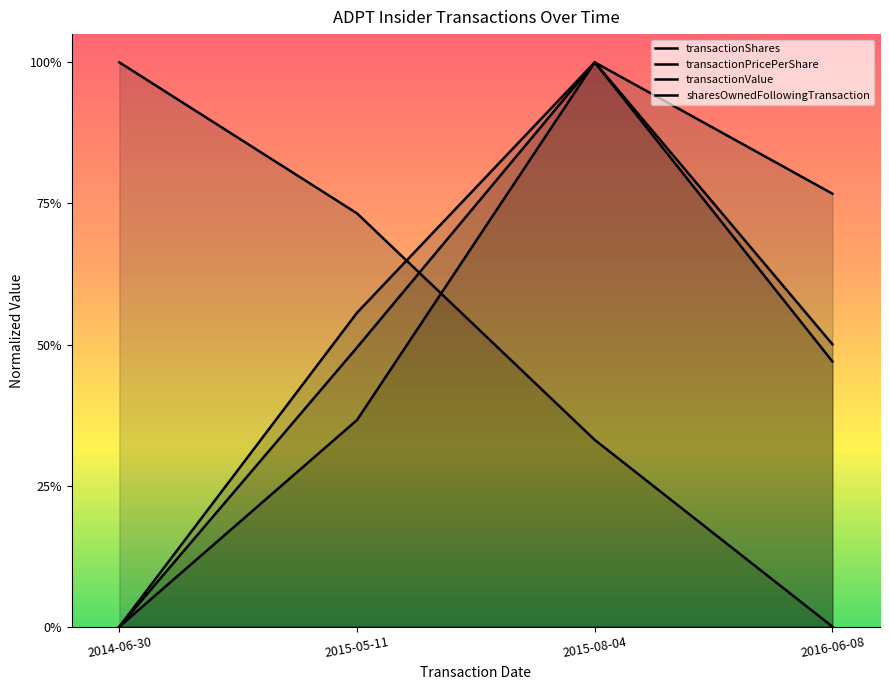

Is it true that transactionShares equals 0.0 at 2014-06-30?

True